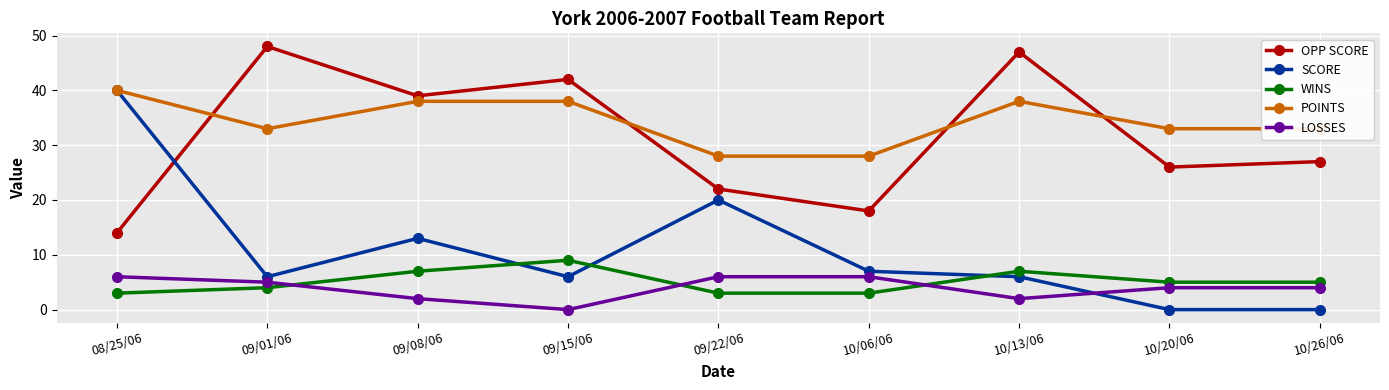

Which category has the highest value in the POINTS series?

08/25/06